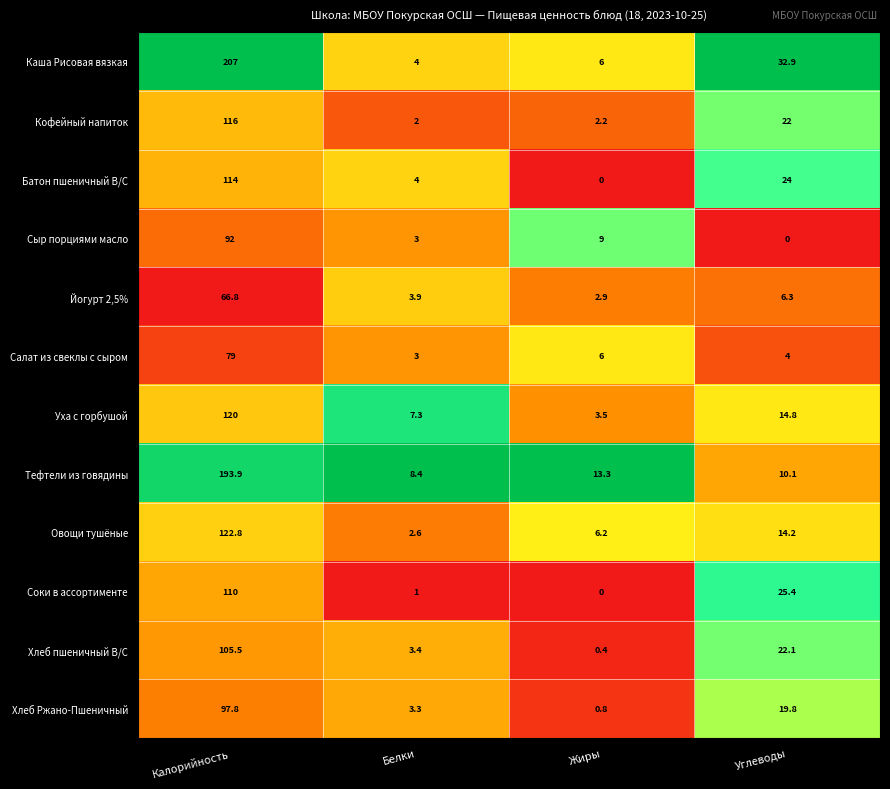

What is the total value across all series at Жиры?

50.3